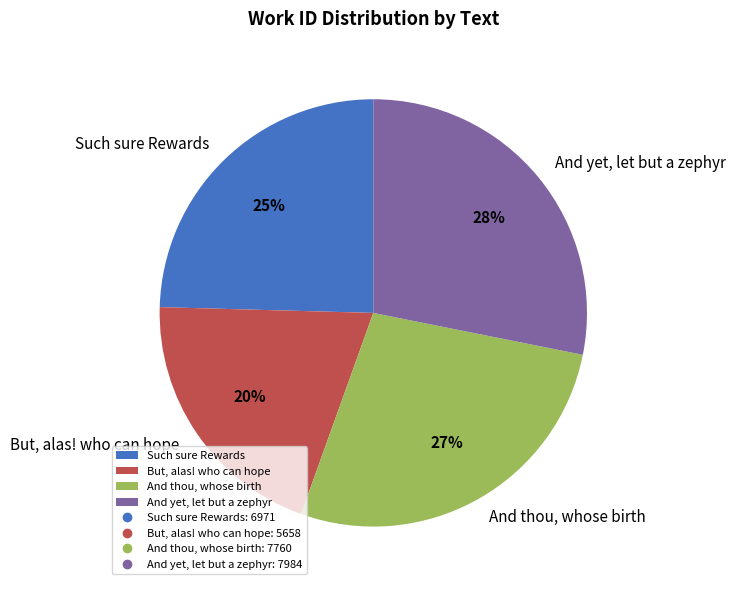

Which has a higher value, Such sure Rewards or And yet, let but a zephyr?

And yet, let but a zephyr